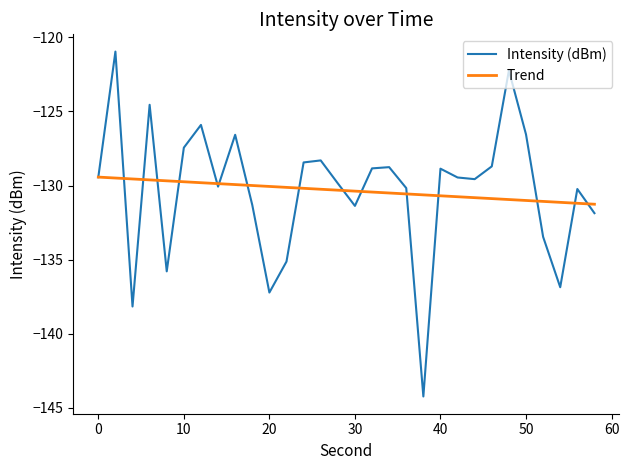

Which series has the widest spread of values?

Intensity (dBm)